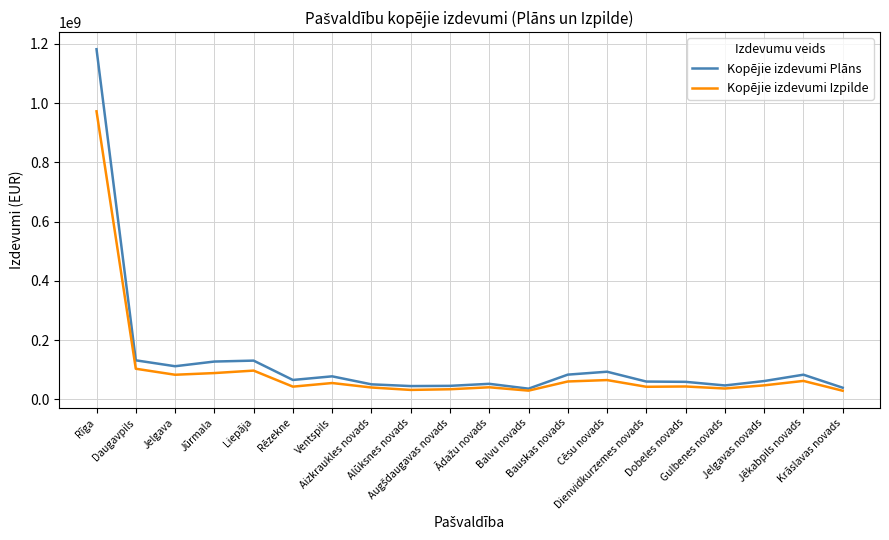

List the series in order of their peak value, lowest first.

Kopējie izdevumi Izpilde, Kopējie izdevumi Plāns